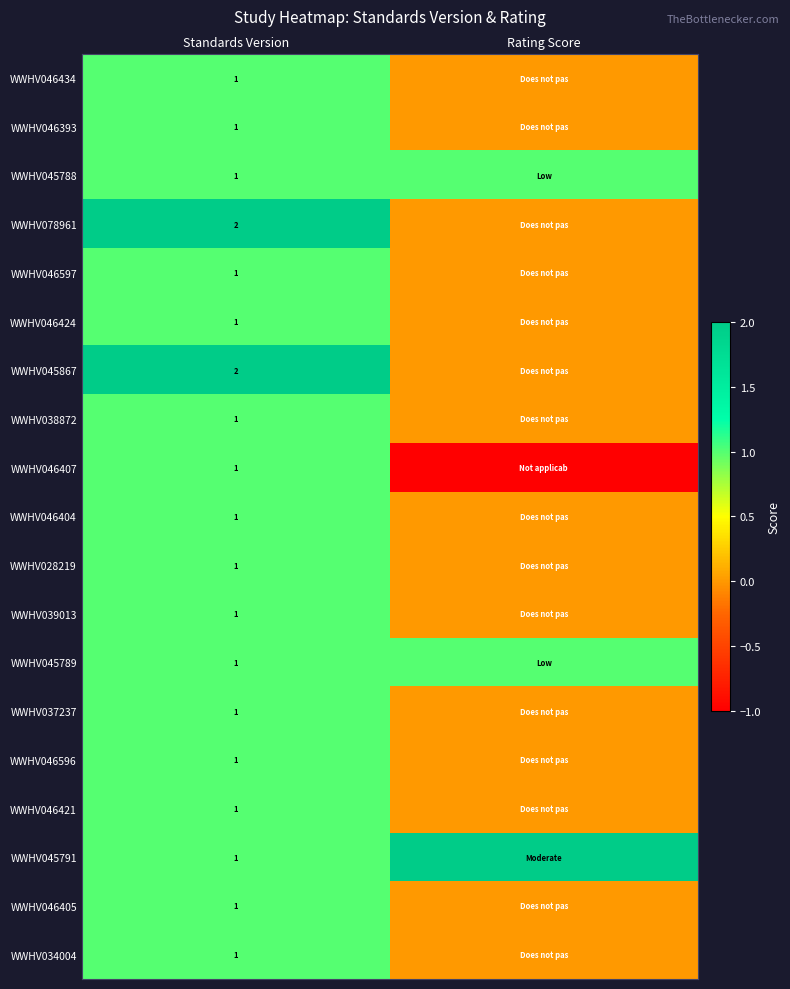

What is the total value across all series at Standards Version?

21